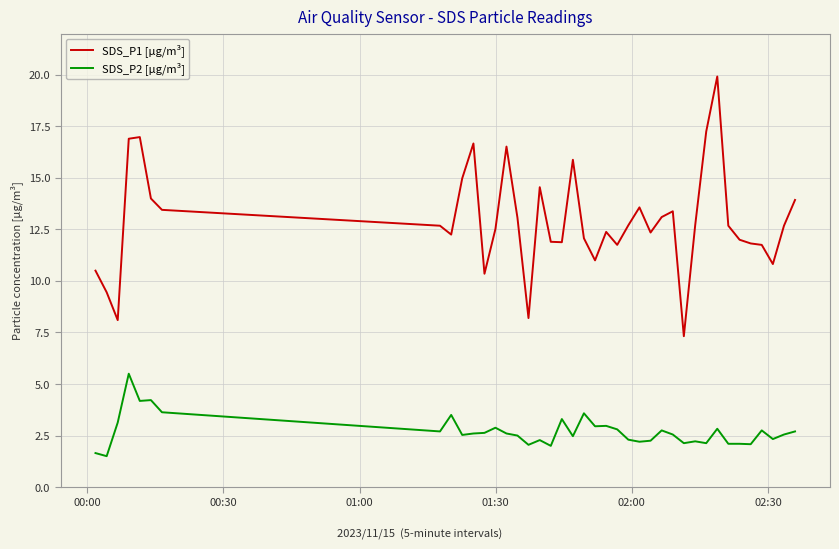

List the series in order of their overall mean, lowest first.

SDS_P2 [µg/m³], SDS_P1 [µg/m³]